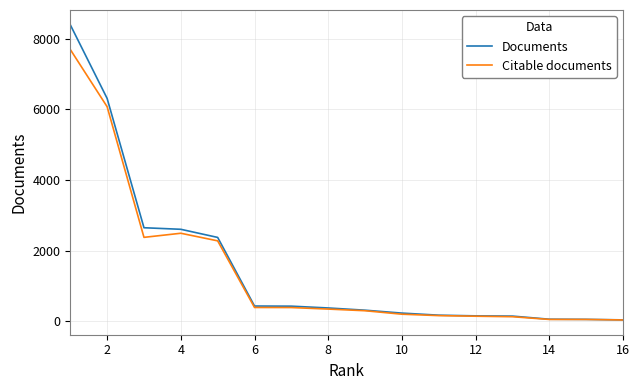

Count the number of data series in this chart.

2